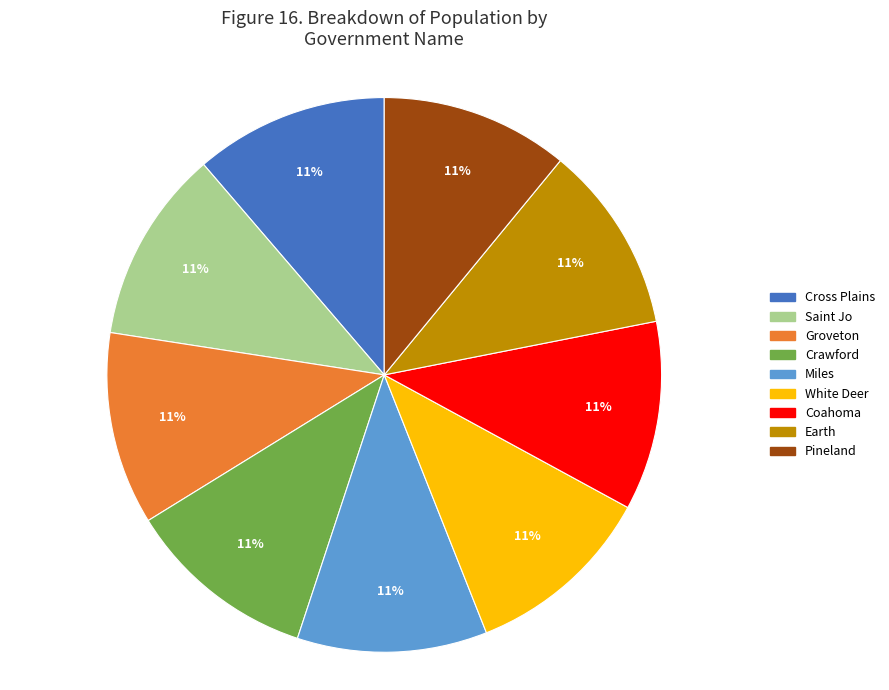

Does Pineland account for over 50% of the chart?

No